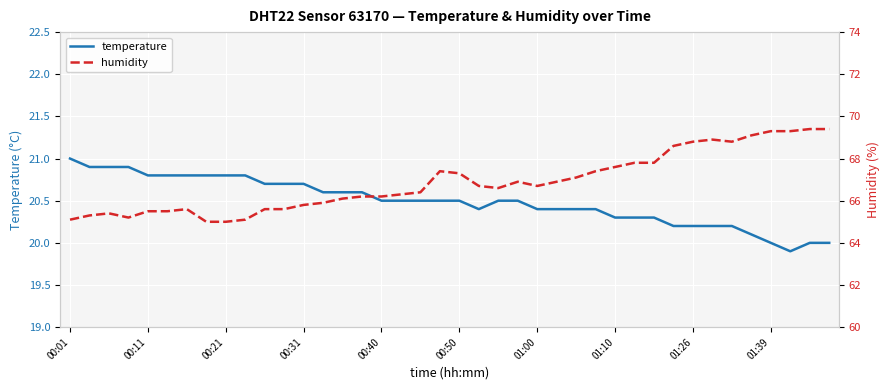

The value of temperature at 01:10 is 33.0. True or false?

False